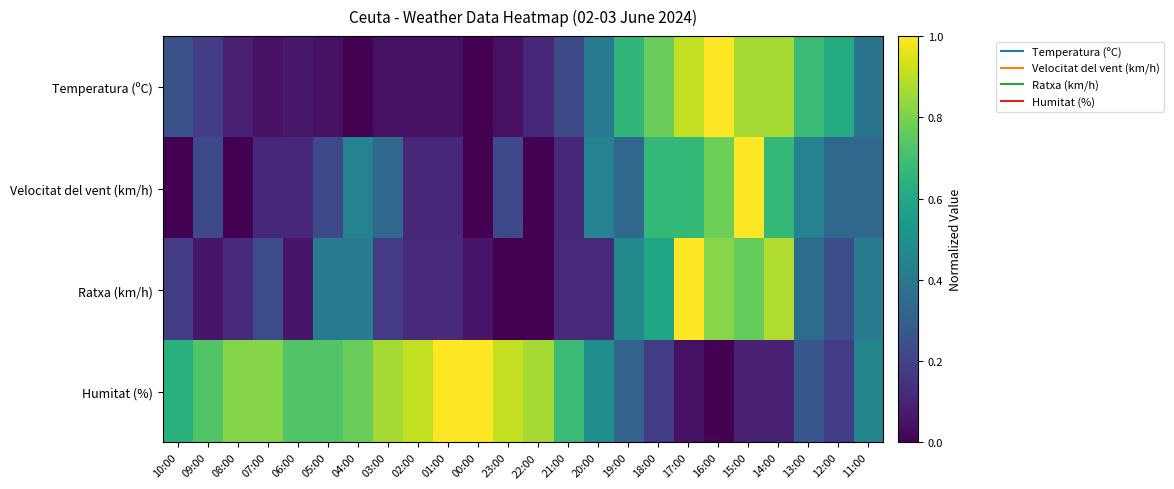

At which category is the sum across all series the highest?

15:00